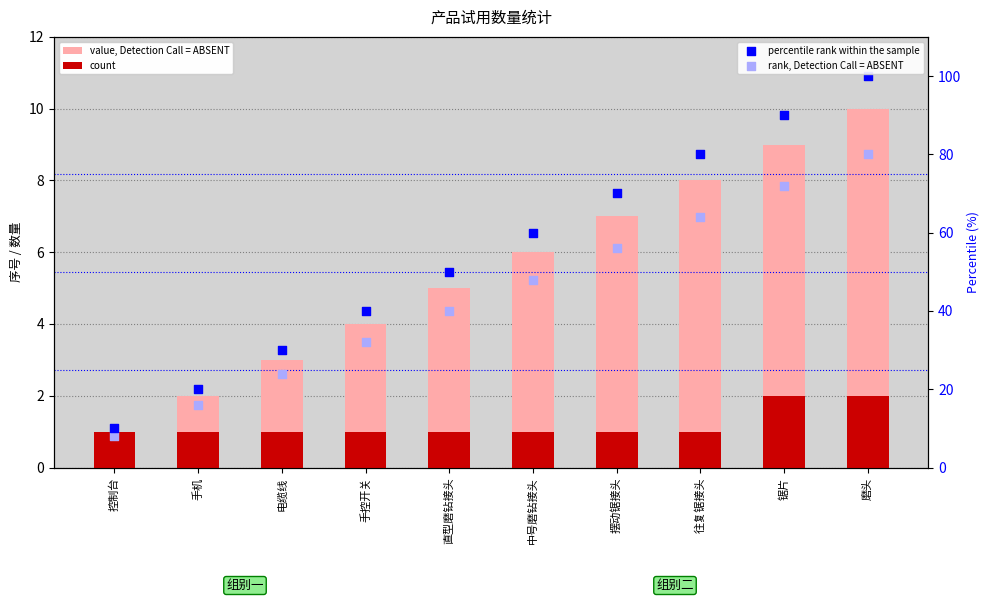

At how many categories does at least one series exceed 25?

8